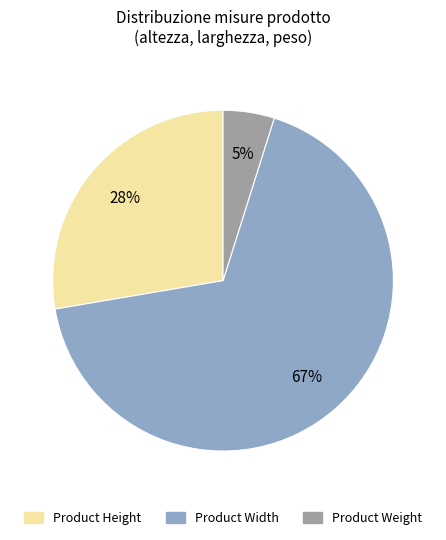

To the nearest percent, what portion does Product Width represent?

67%